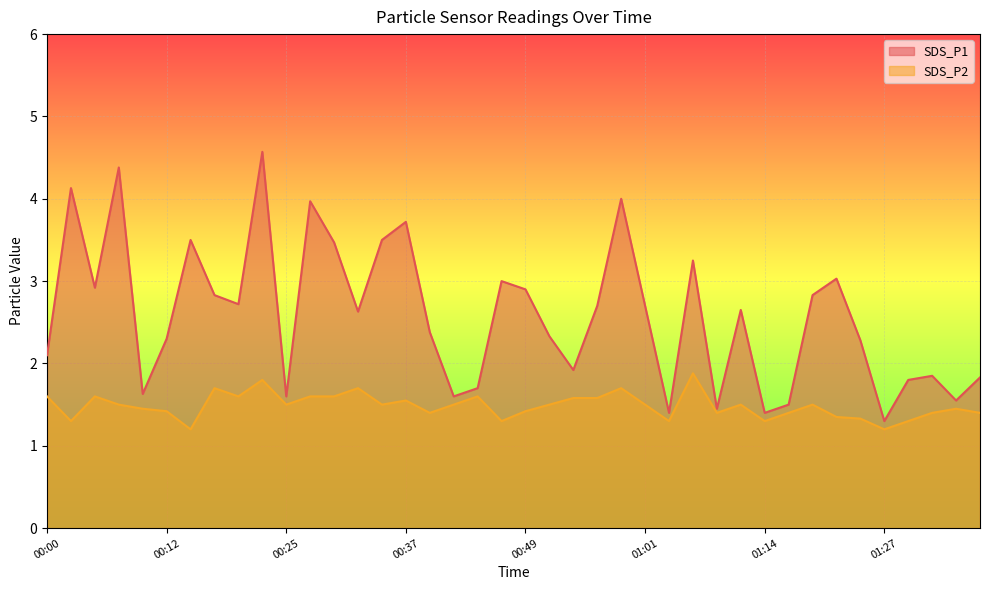

True or false: SDS_P2 and SDS_P1 intersect in this chart.

False